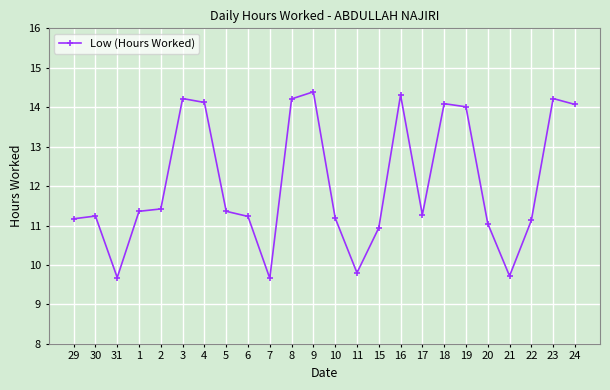

What is the change in value from 1 to 23?

+2.9